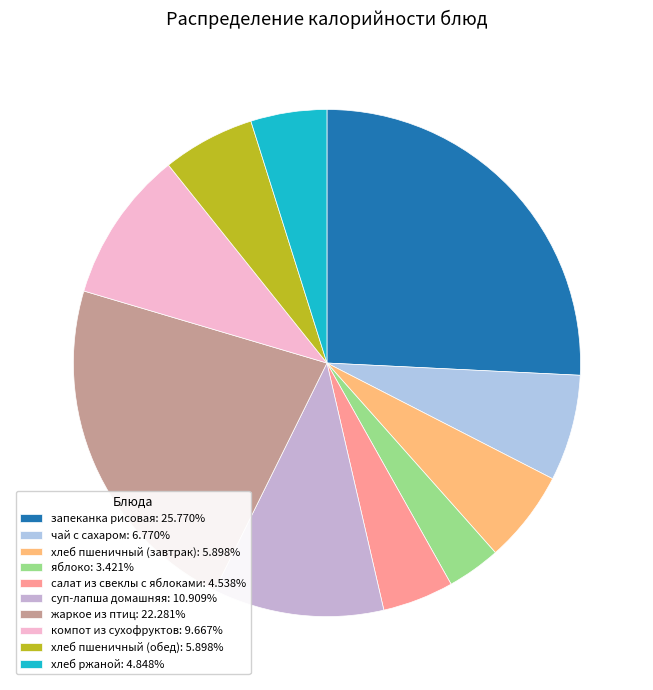

Does салат из свеклы с яблоками represent more than half of the total?

No